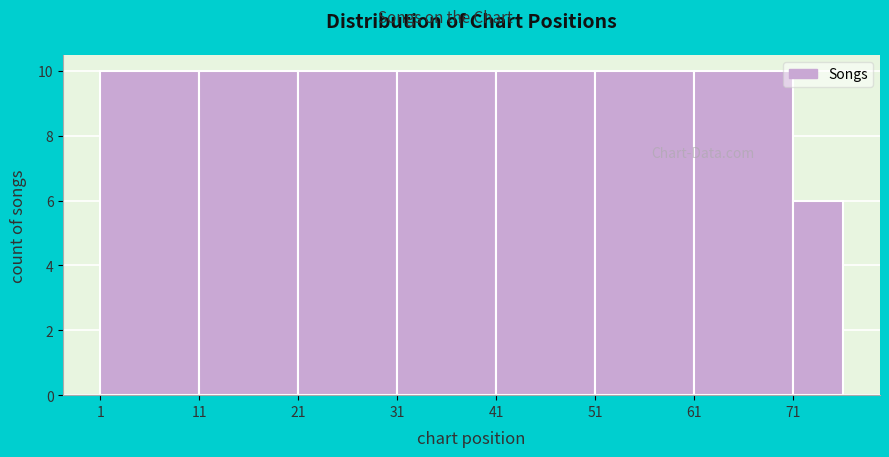

Reading left to right, transcribe this chart: for each bar, give the range it covers on the x-axis and its height. The values are not printed on the chart, so give them approximately, as read against the axis.

1 to 11: 10
11 to 21: 10
21 to 31: 10
31 to 41: 10
41 to 51: 10
51 to 61: 10
61 to 71: 10
71 to 76: 6